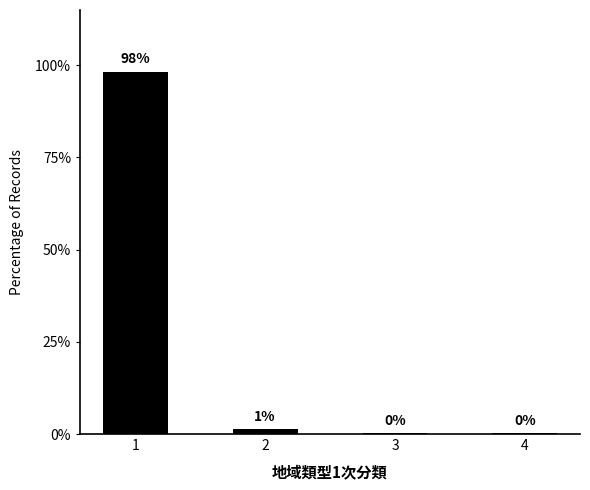

Which has a higher value, 4 or 2?

2